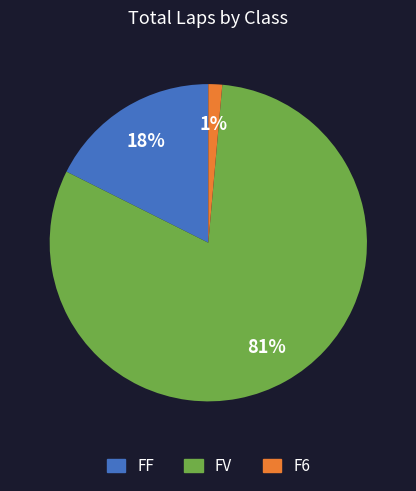

How many segments does this pie chart have?

3